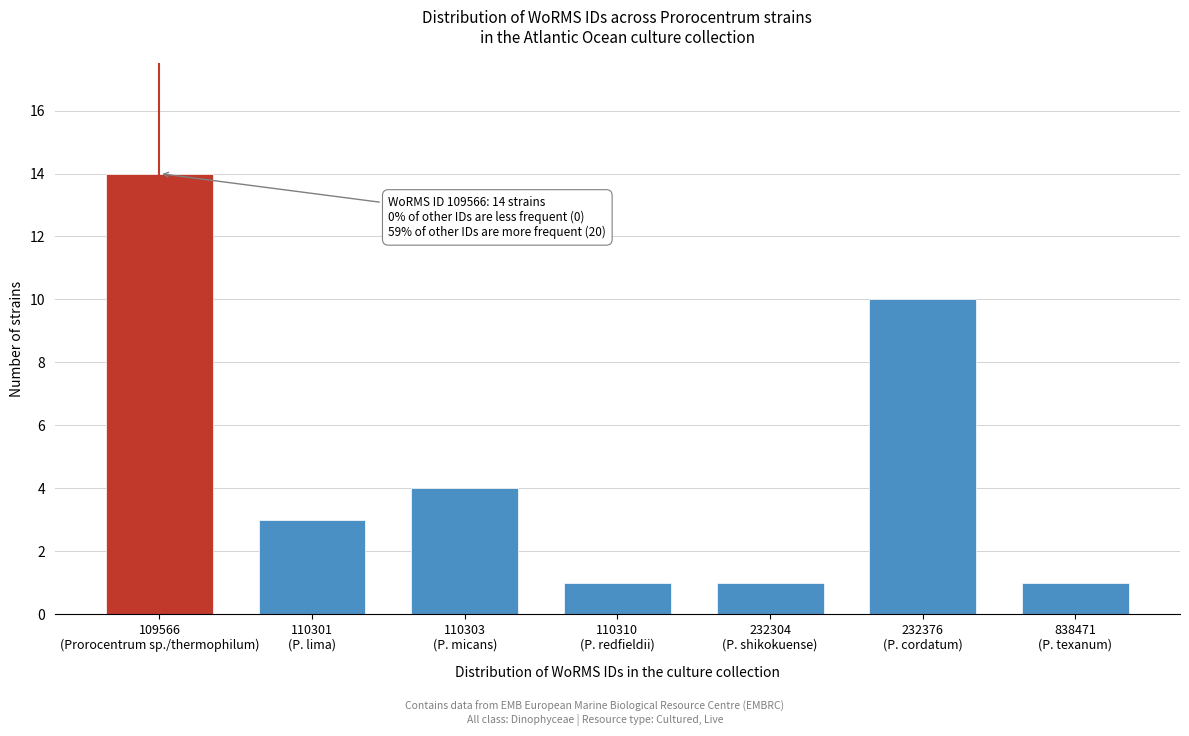

Reading left to right, extract all data points from this chart.

14	3	4	1	1	10	1